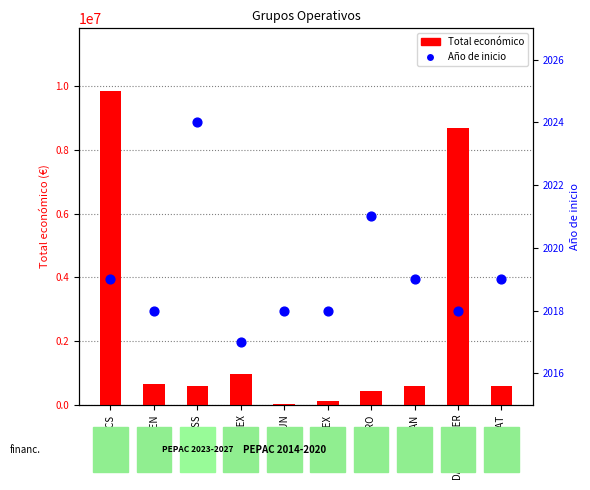

Which series contains the highest Y value?

Total económico